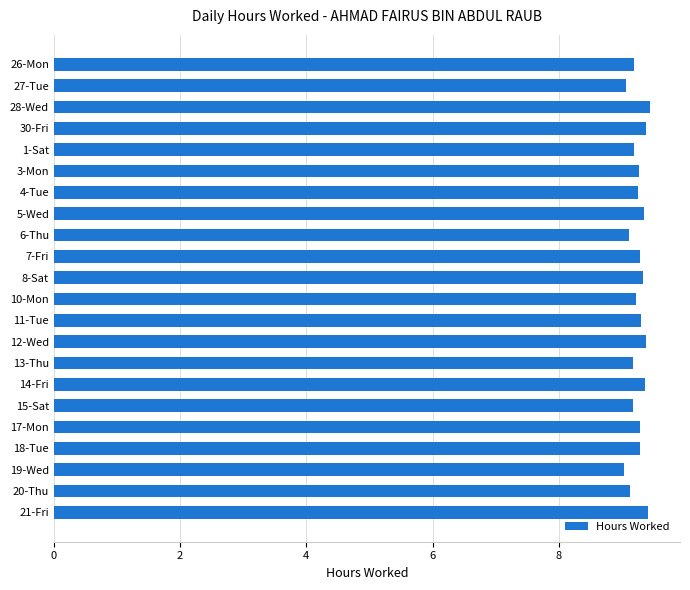

What is the smallest value displayed?

9.0